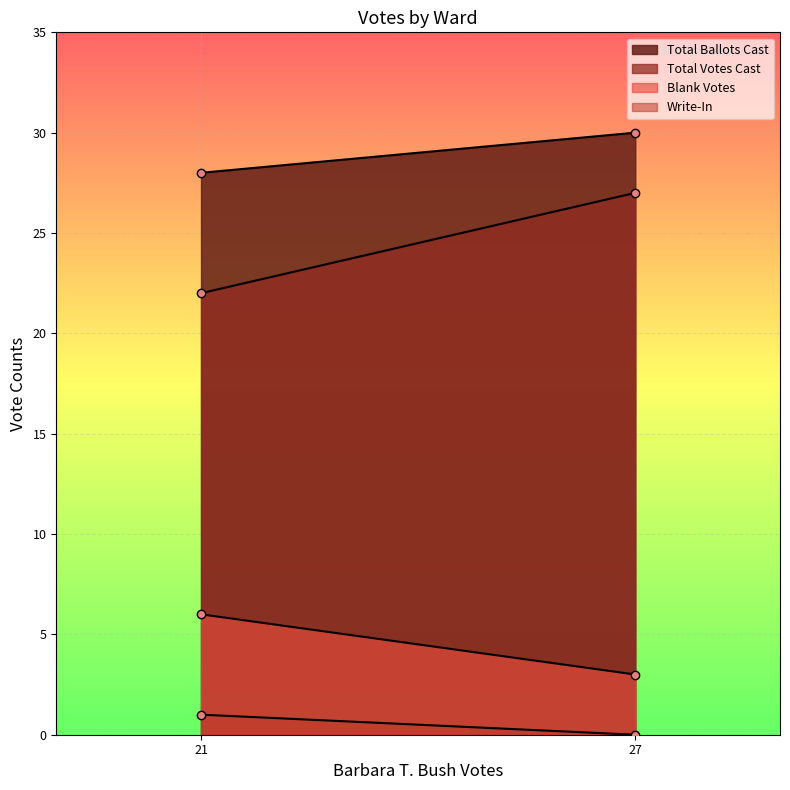

Reading left to right, list all the values displayed in this chart.

Blank Votes: 21=6	27=3
Write-In: 21=1	27=0
Total Votes Cast: 21=22	27=27
Total Ballots Cast: 21=28	27=30